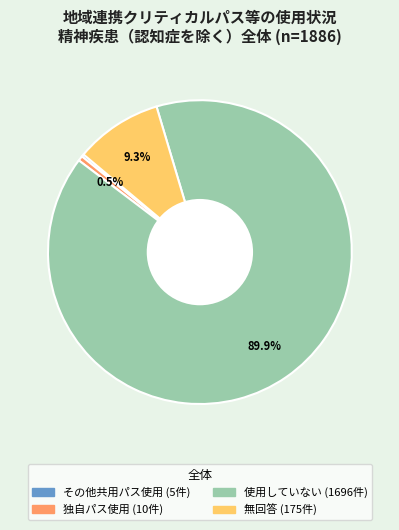

Is there a majority slice in this chart?

Yes